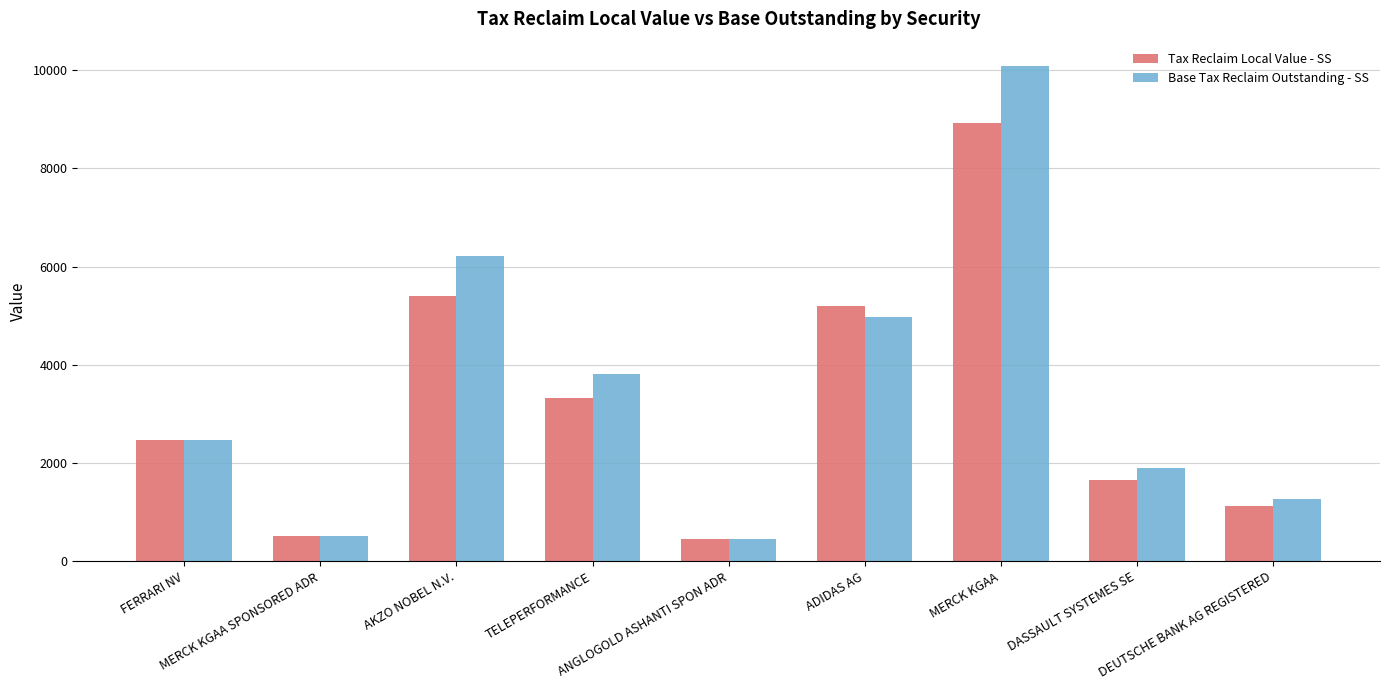

List the series in order of their peak value, highest first.

Base Tax Reclaim Outstanding - SS, Tax Reclaim Local Value - SS